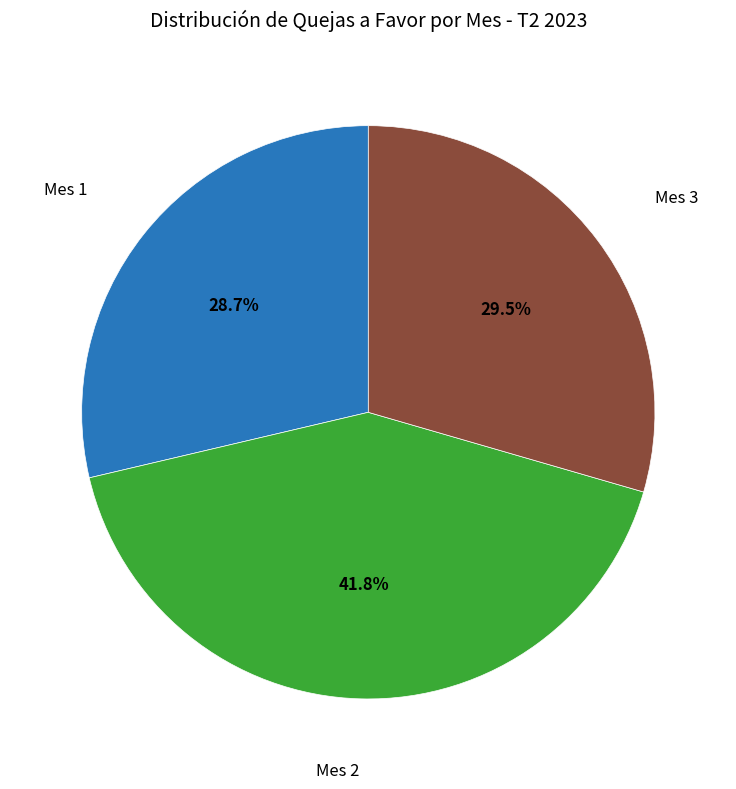

To the nearest percent, what is the difference between the Mes 1 and Mes 3 slice percentages?

1%